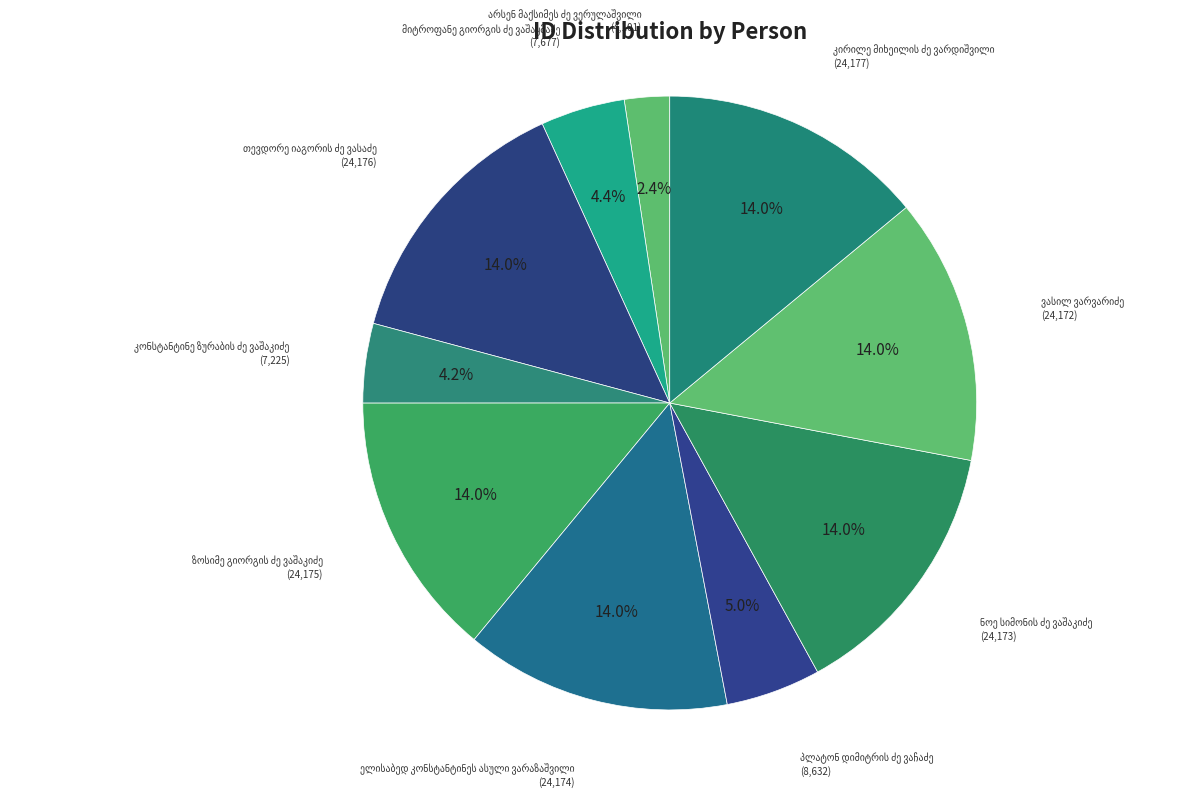

Is there a majority slice in this chart?

No